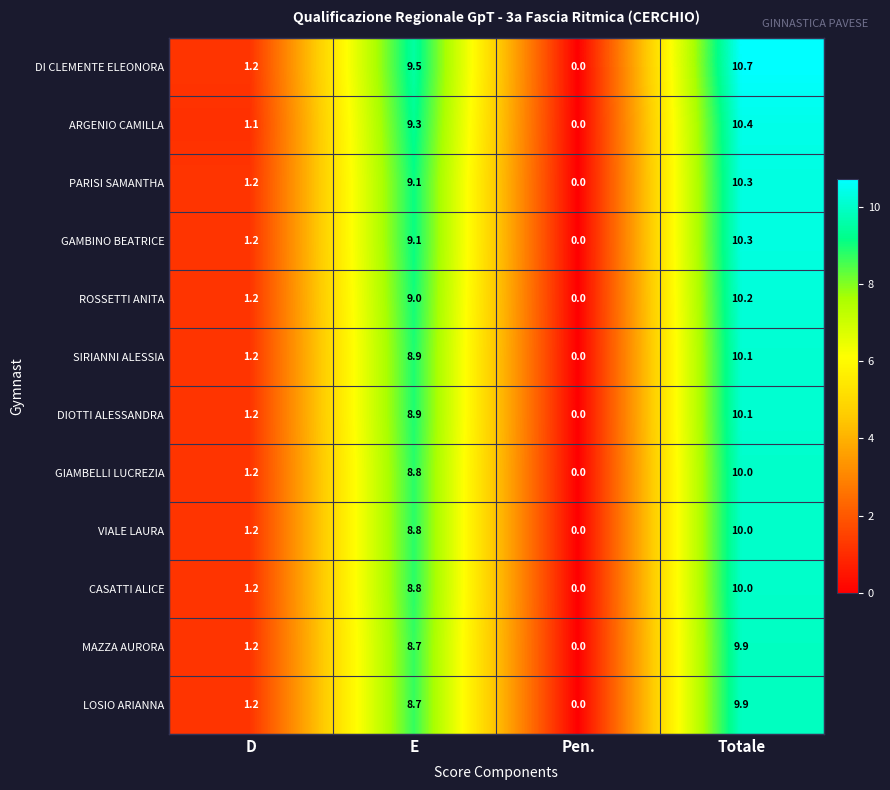

What is the average value of the ARGENIO CAMILLA series?

5.2